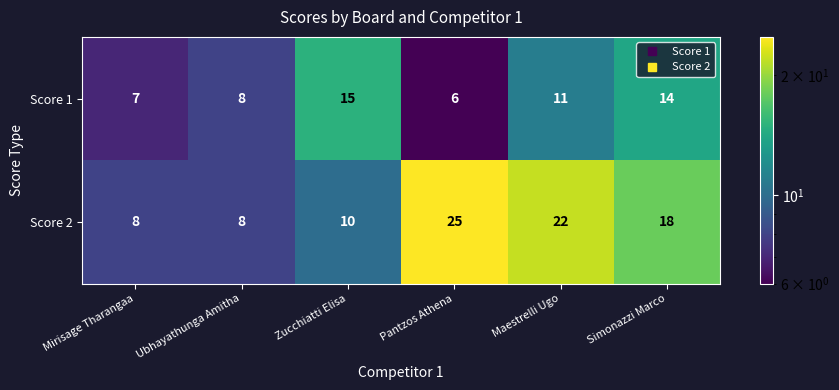

Count the number of data series in this chart.

2